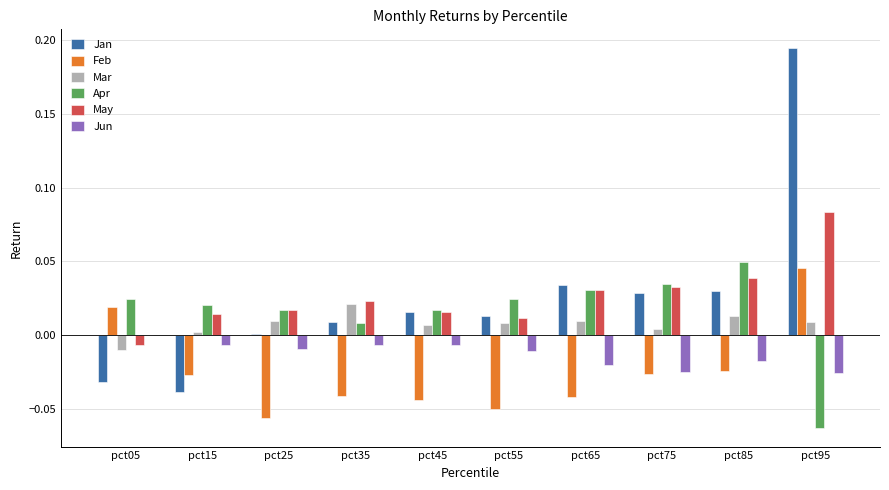

At which label does Apr reach its peak?

pct85